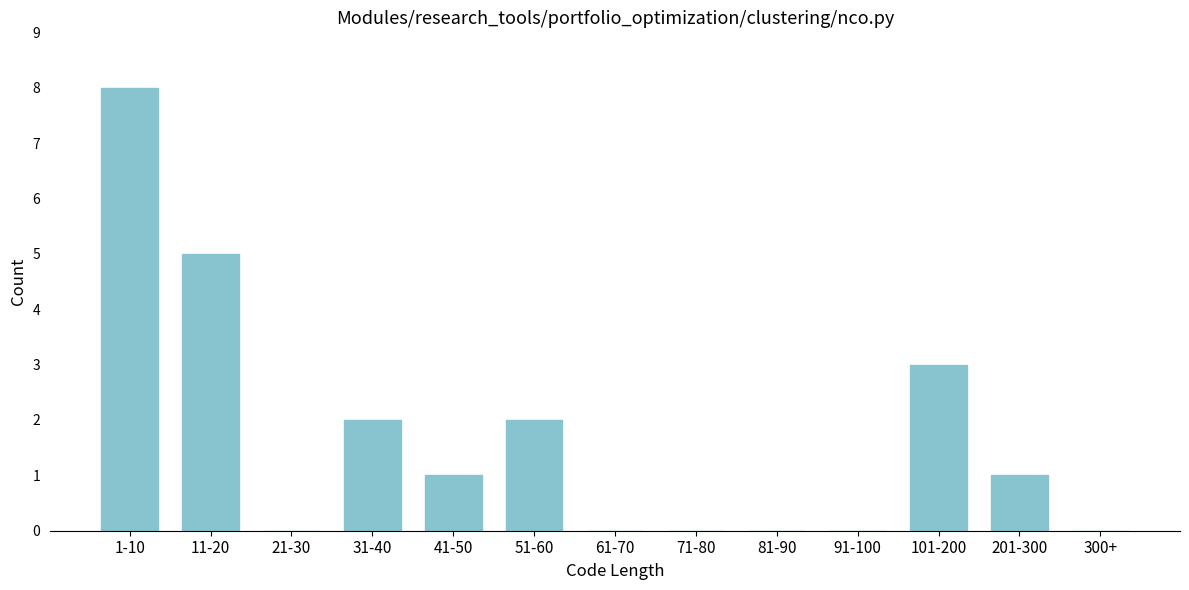

Reading left to right, what are all the values shown in this chart?

1-10=8	11-20=5	21-30=0	31-40=2	41-50=1	51-60=2	61-70=0	71-80=0	81-90=0	91-100=0	101-200=3	201-300=1	300+=0